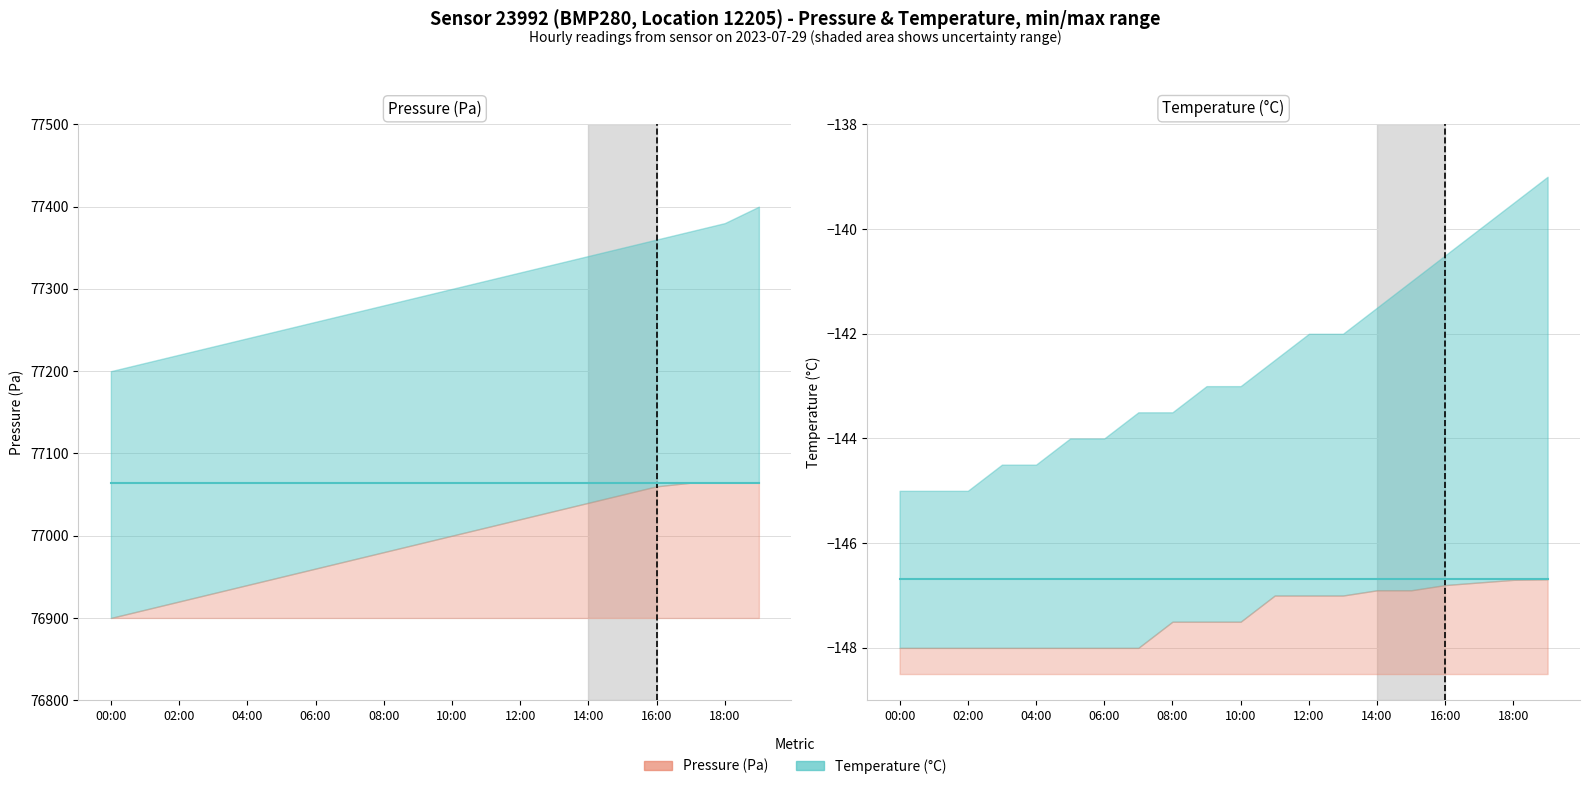

True or false: temperature has a value of -146.7 at 02:00.

True